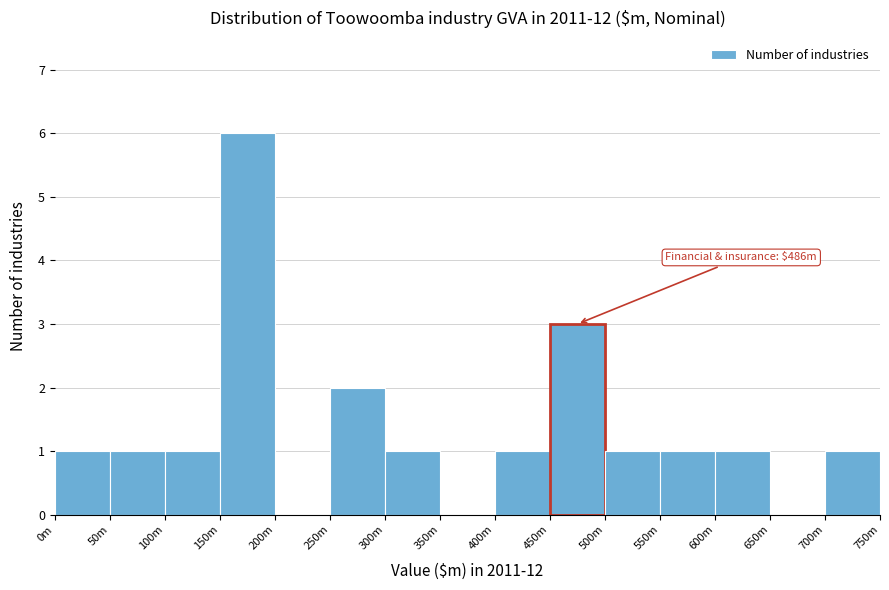

Reading right to left, transcribe all the data shown in this chart.

700m=1	650m=0	600m=1	550m=1	500m=1	450m=3	400m=1	350m=0	300m=1	250m=2	200m=0	150m=6	100m=1	50m=1	0m=1